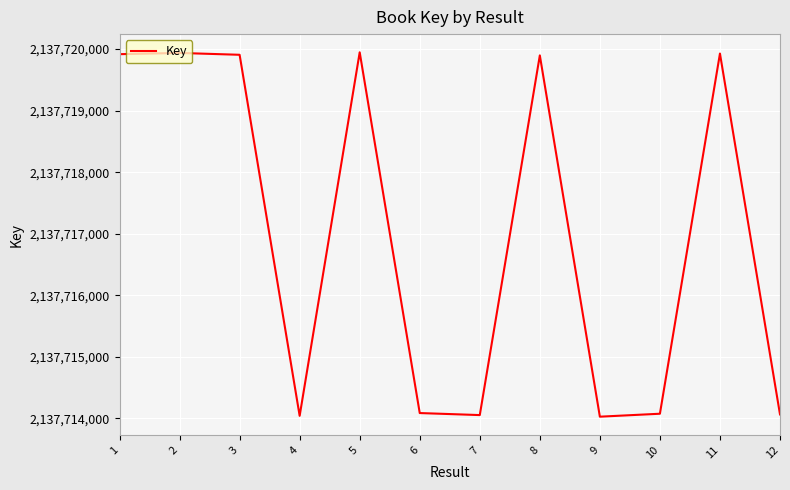

What is the ratio of the value at 11 to the value at 4?

1.0